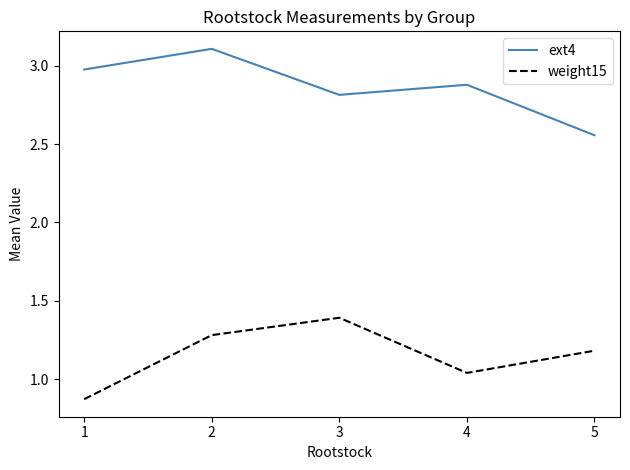

Which series has the largest total across all categories?

ext4